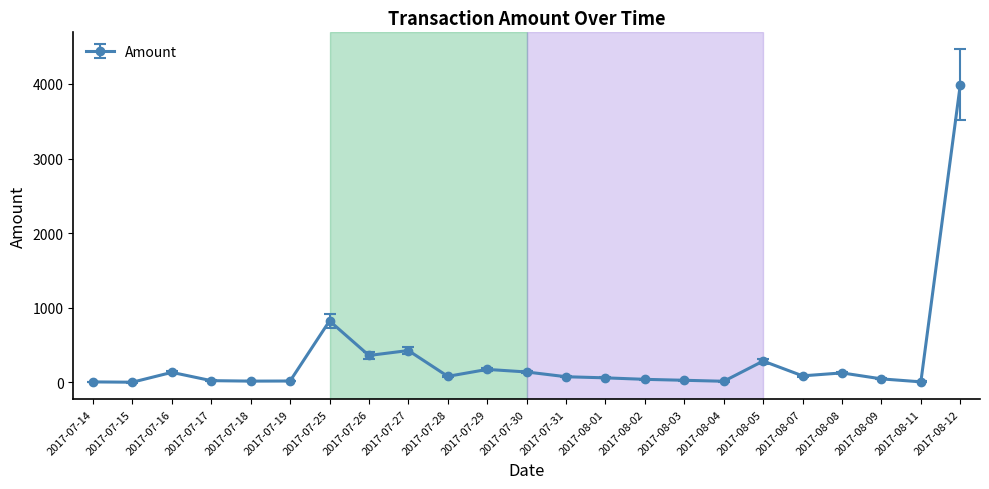

What position from the left is 2017-07-14?

1